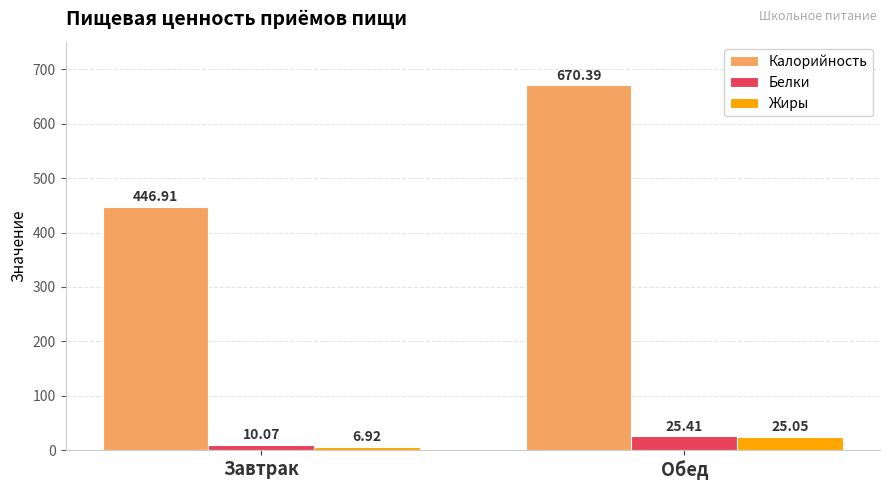

At which category does the chart reach its minimum across all series?

Завтрак